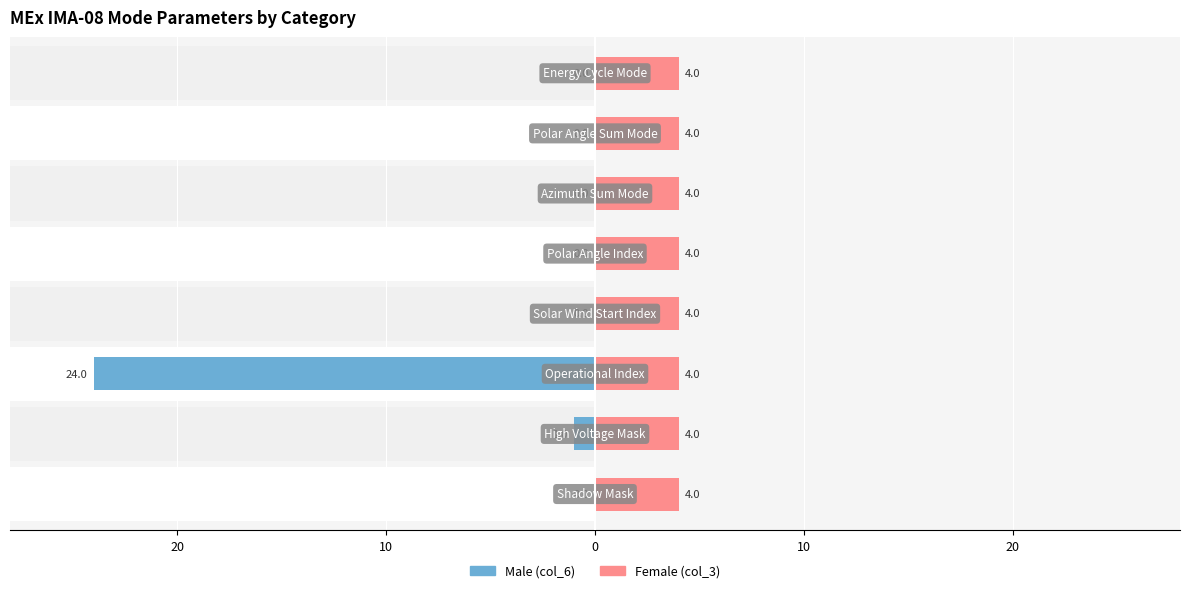

Is it true that Male equals -15.5 at 6?

False